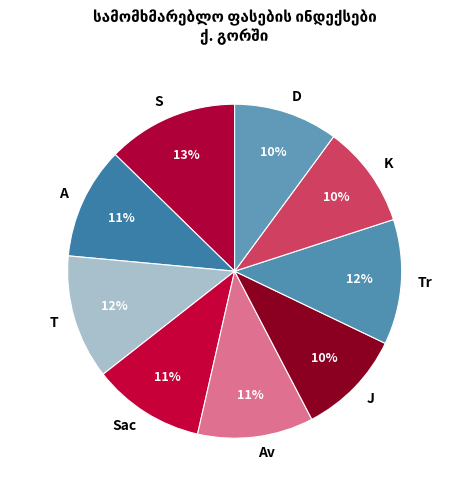

To the nearest percent, what is the average slice percentage?

11%